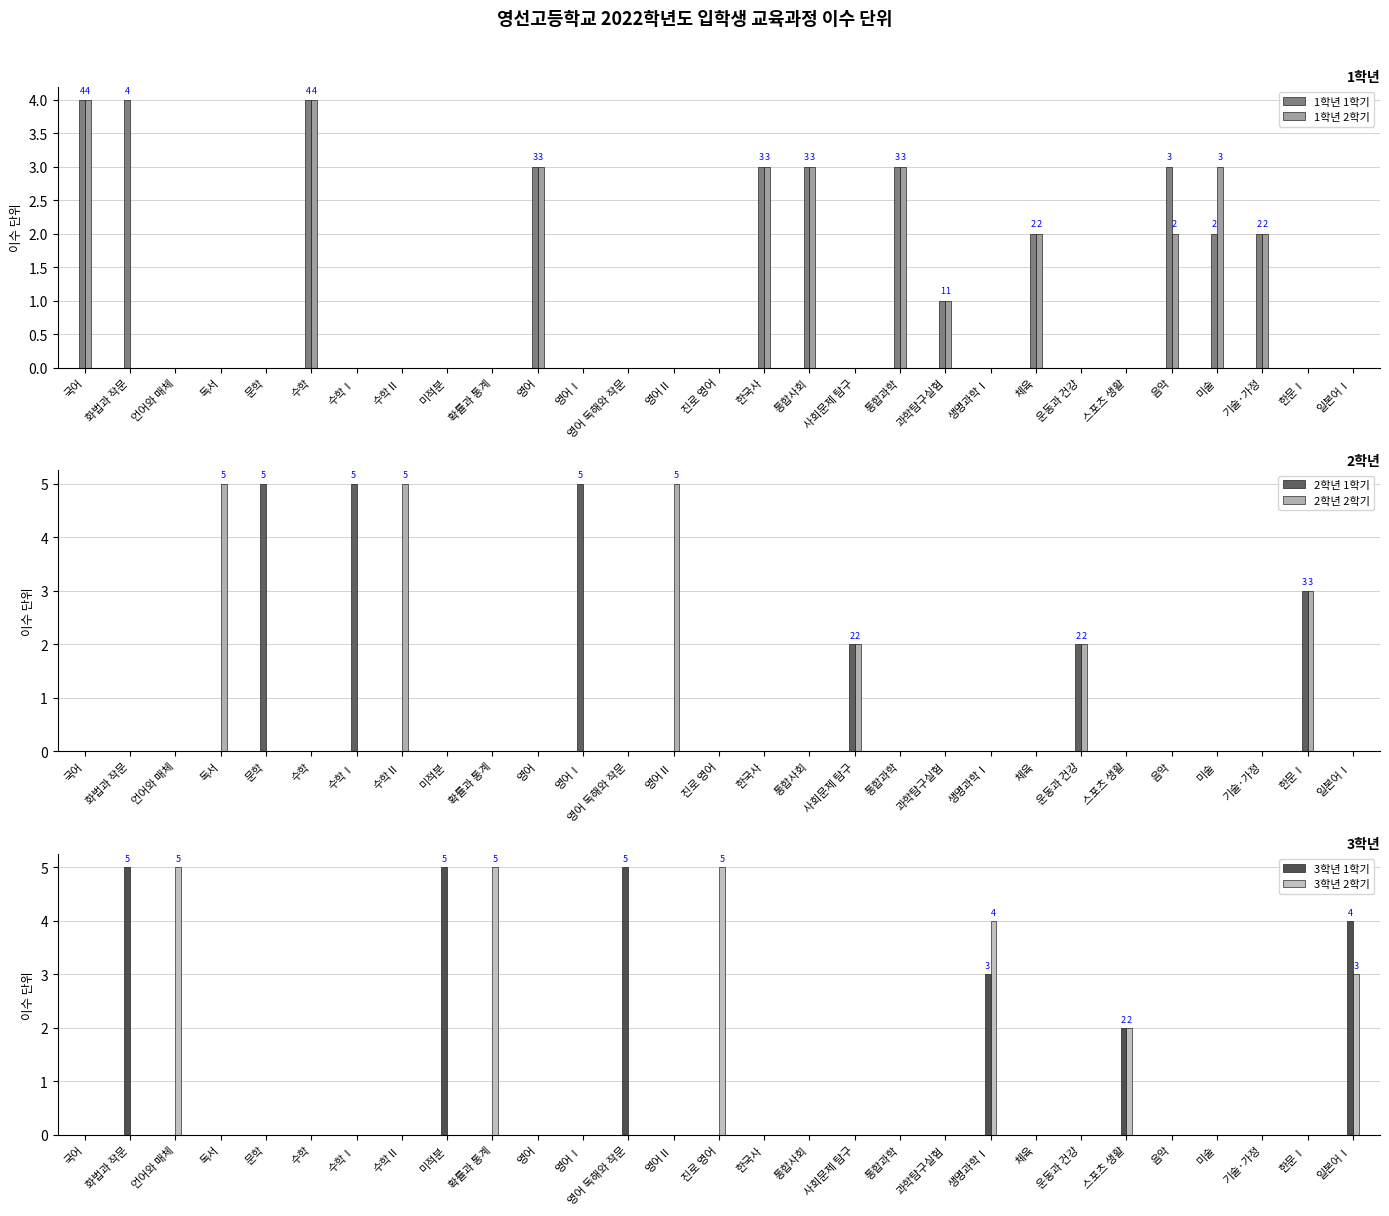

What is the difference between the maximum and minimum values in the 2학년 1학기 series?

5